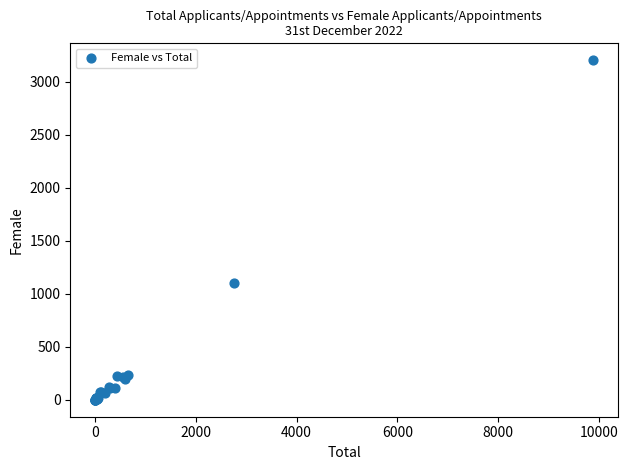

What Y value in the scatter plot is closest to 1600?

1102